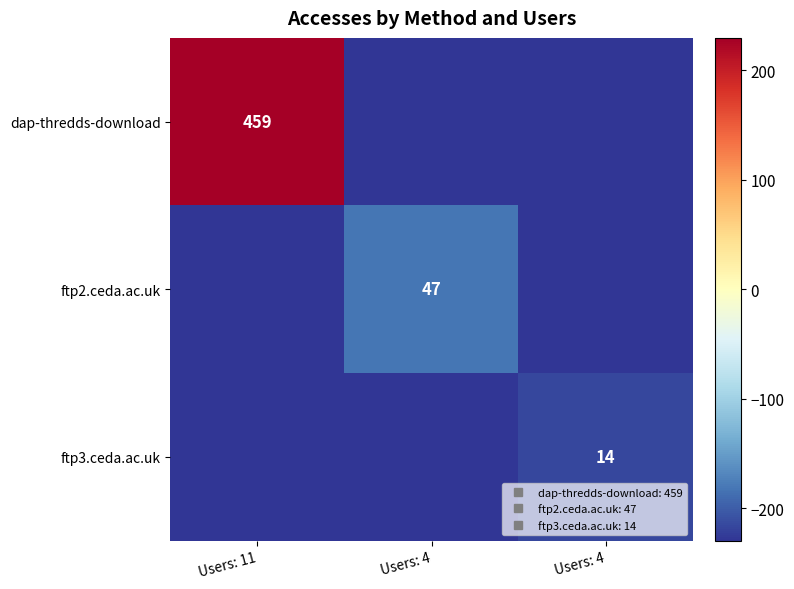

List the labels in order of dap-thredds-download value, smallest first.

Users: 4, Users: 4, Users: 11